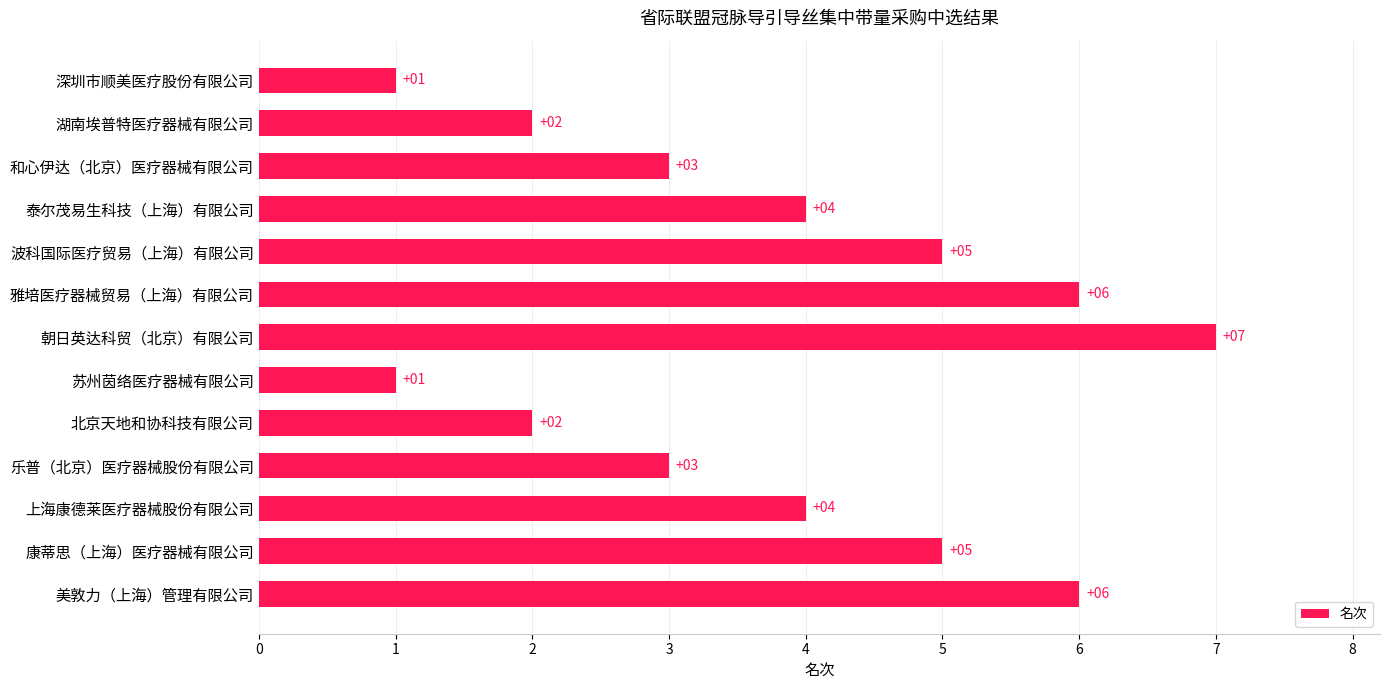

Is it true that the value at 苏州茵络医疗器械有限公司 is 1?

True